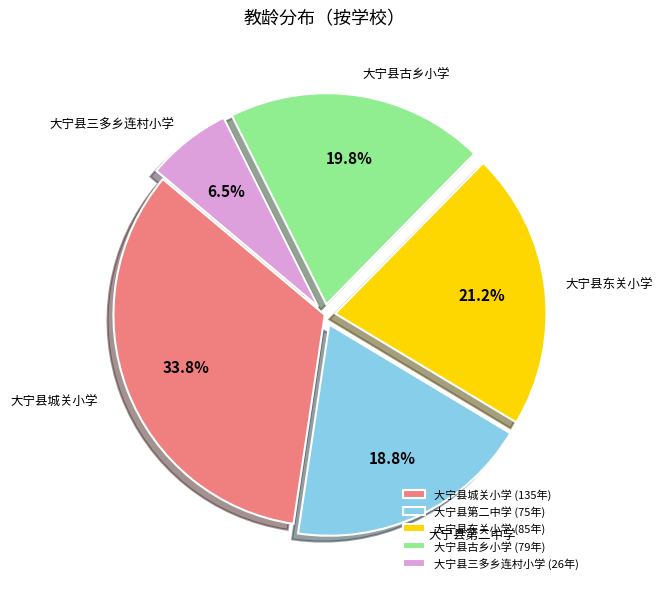

Is there a majority slice in this chart?

No